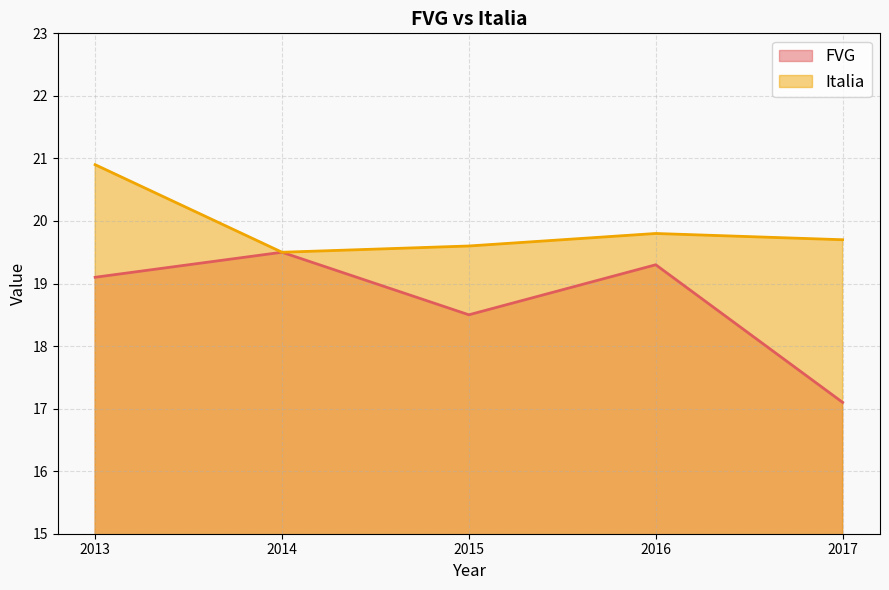

The value of FVG at 2014 is 25.6. True or false?

False